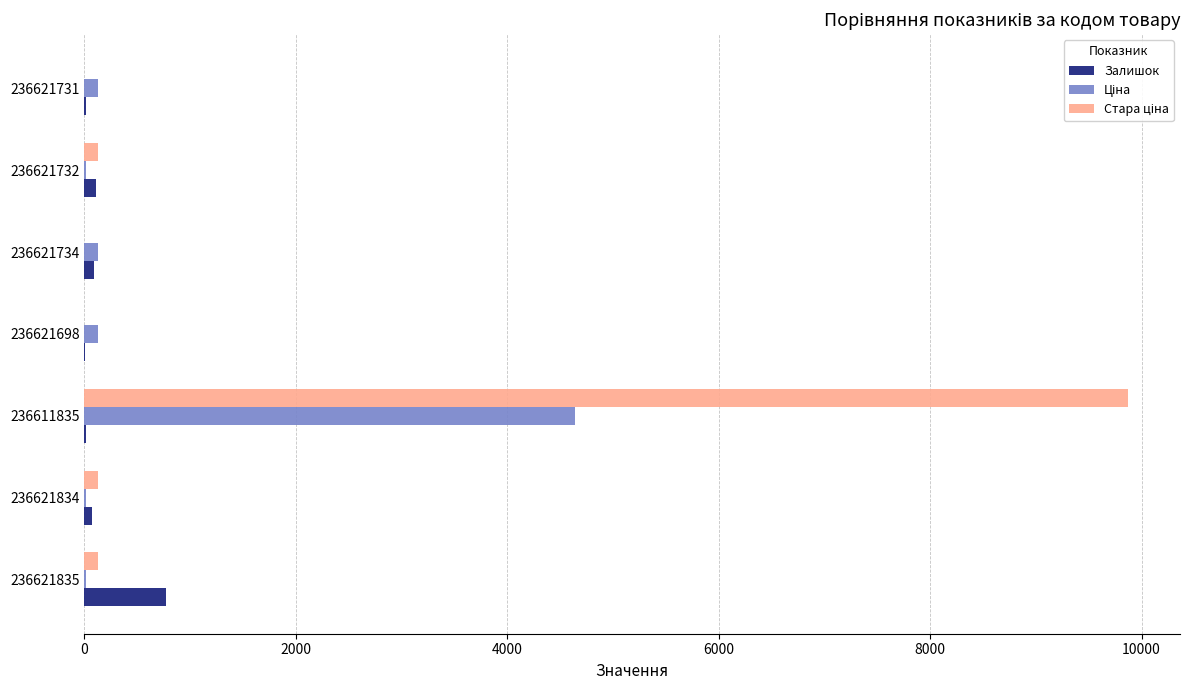

The Залишок series shows 106.0 at 236621732. True or false?

True